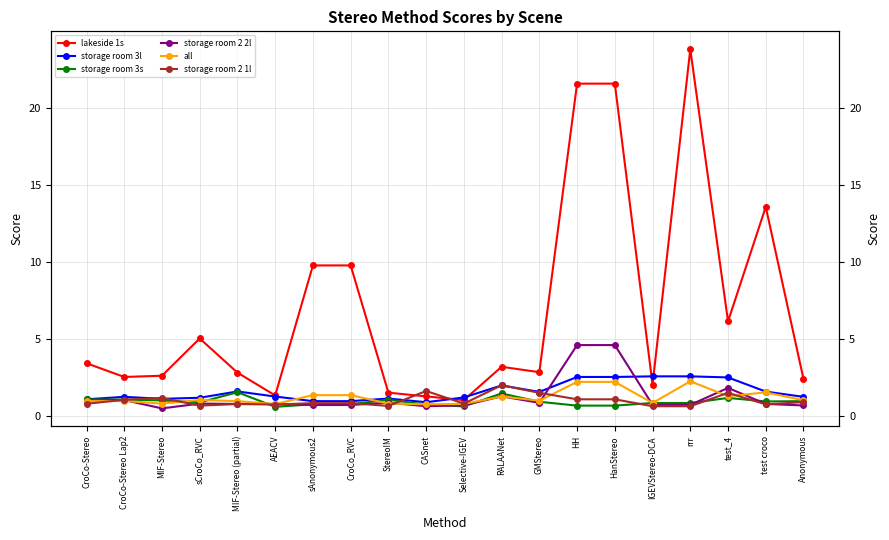

List the series in order of their peak value, highest first.

lakeside 1s, storage room 2 2l, storage room 3l, all, storage room 2 1l, storage room 3s